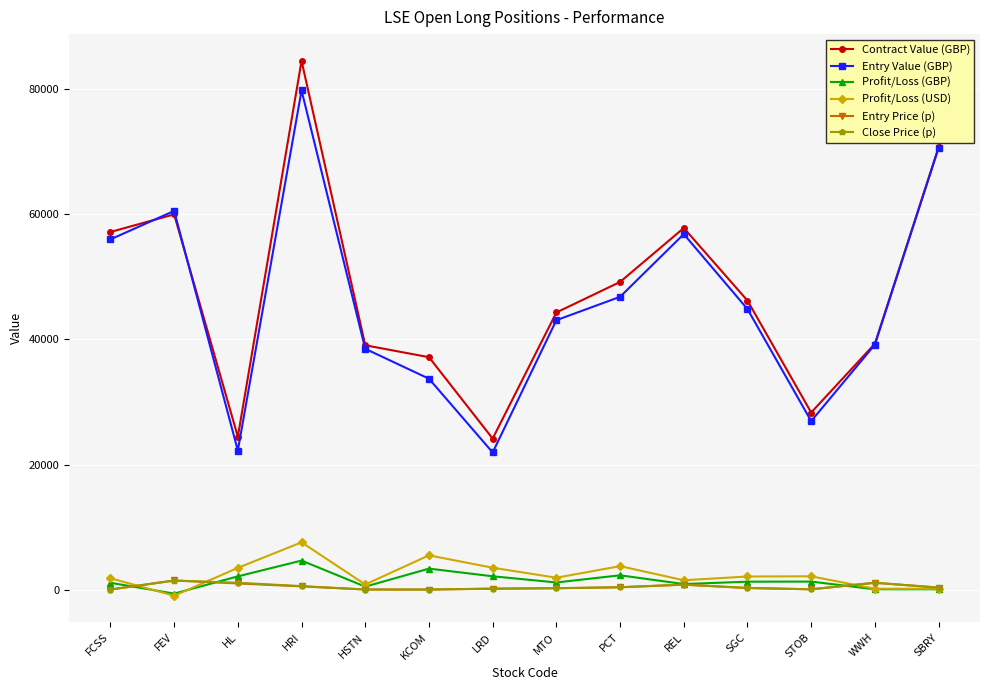

True or false: Contract Value (GBP) and Entry Price (p) intersect in this chart.

False